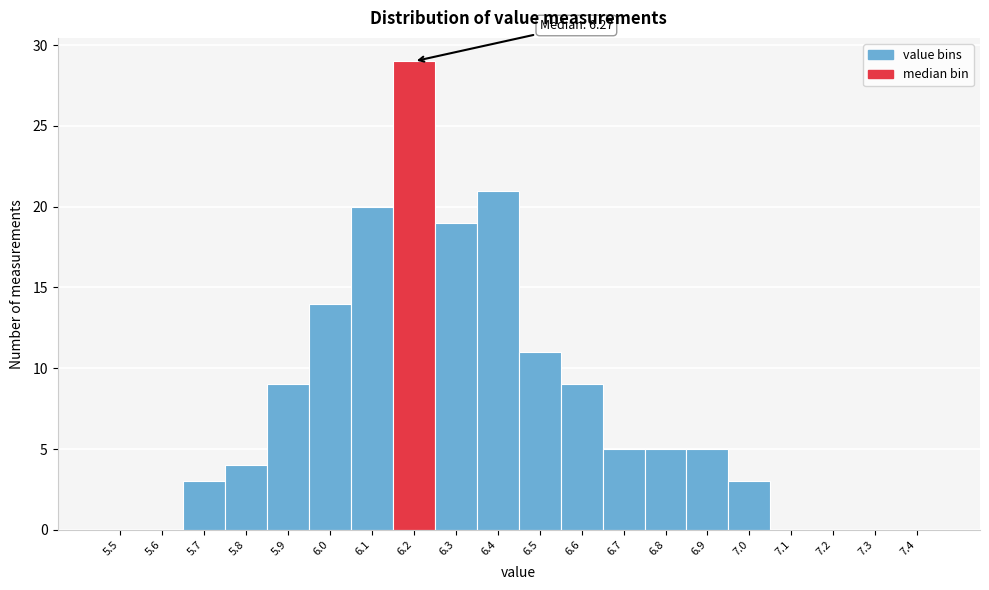

Reading right to left, list all the values displayed in this chart.

7.4=0	7.3=0	7.2=0	7.1=0	7.0=3	6.9=5	6.8=5	6.7=5	6.6=9	6.5=11	6.4=21	6.3=19	6.2=29	6.1=20	6.0=14	5.9=9	5.8=4	5.7=3	5.6=0	5.5=0